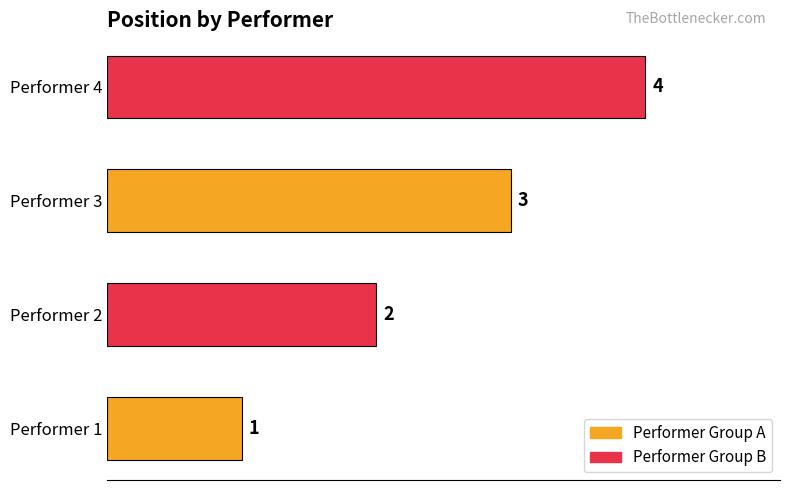

What is the sum of all values?

10